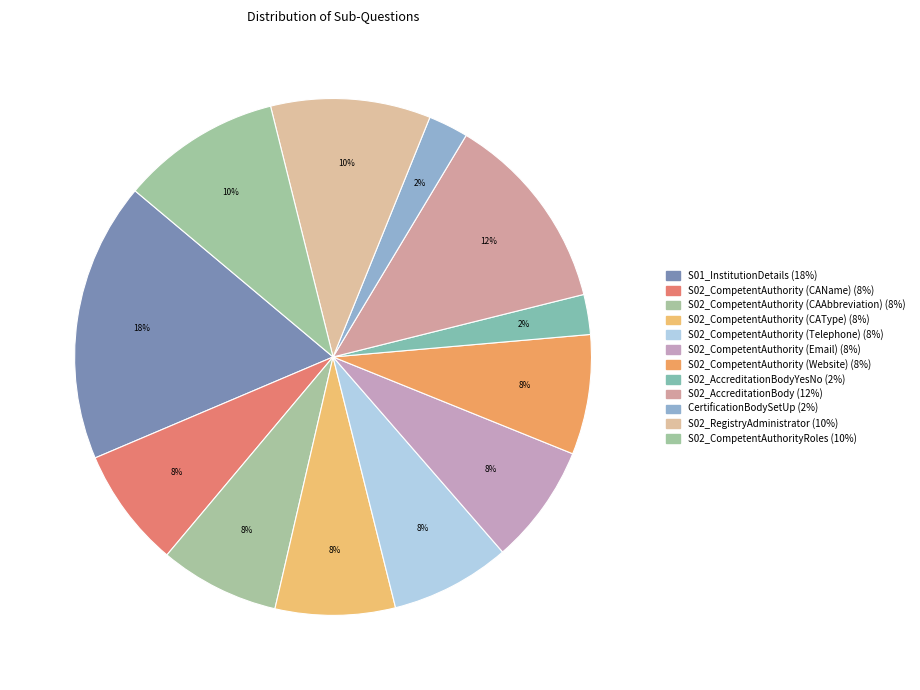

How many slices are in this pie chart?

12